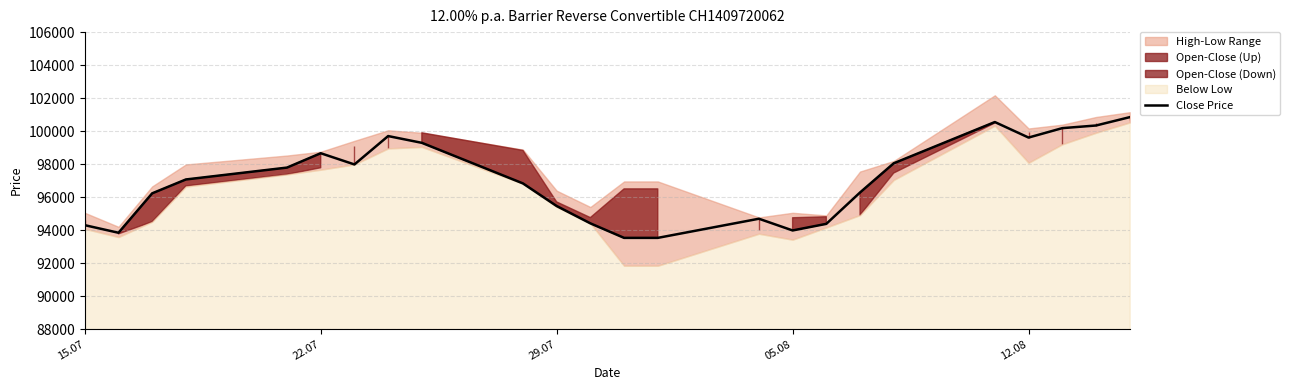

What is the lowest value of the Close Price series?

93530